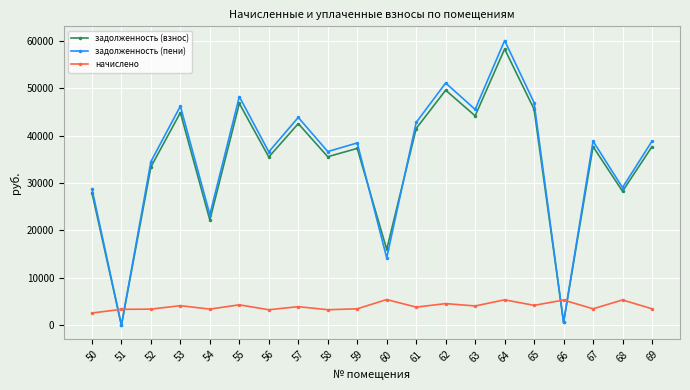

How many interior local peaks does the задолженность (пени) series have?

7